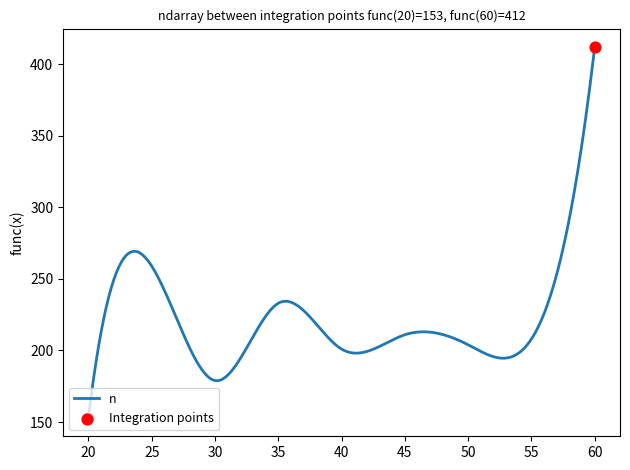

What is the difference between the maximum and minimum values?

259.0